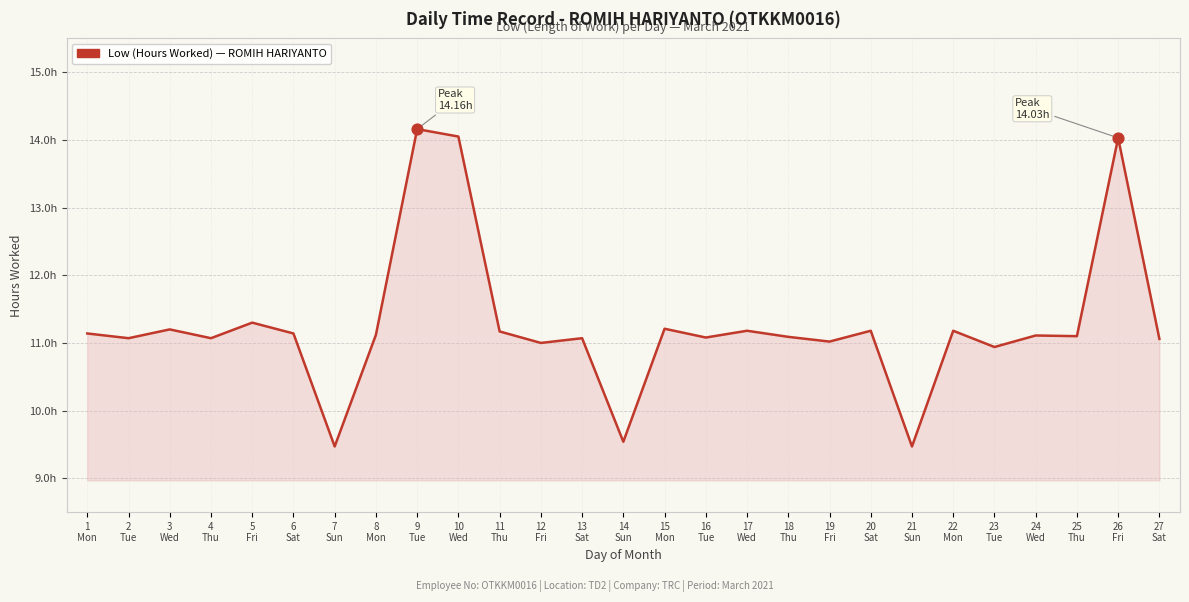

What is the ratio of the value at 26
Fri to the value at 20
Sat?

1.3